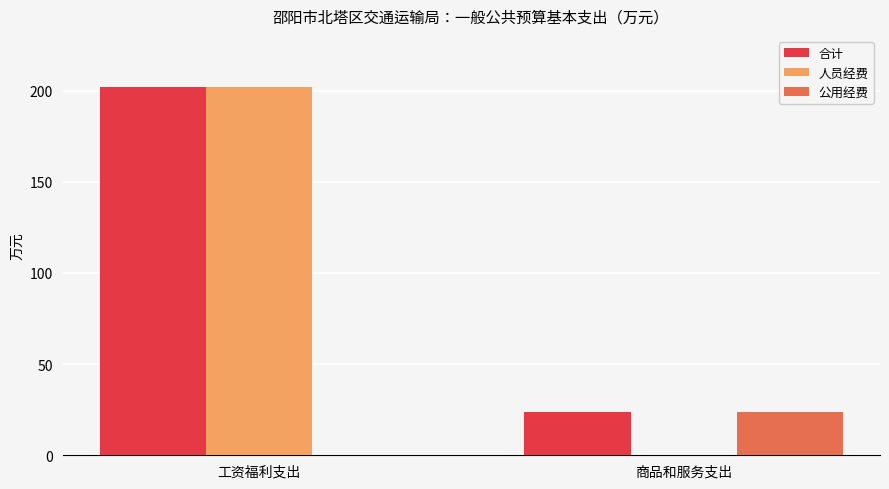

What is the maximum value for 人员经费?

201.8